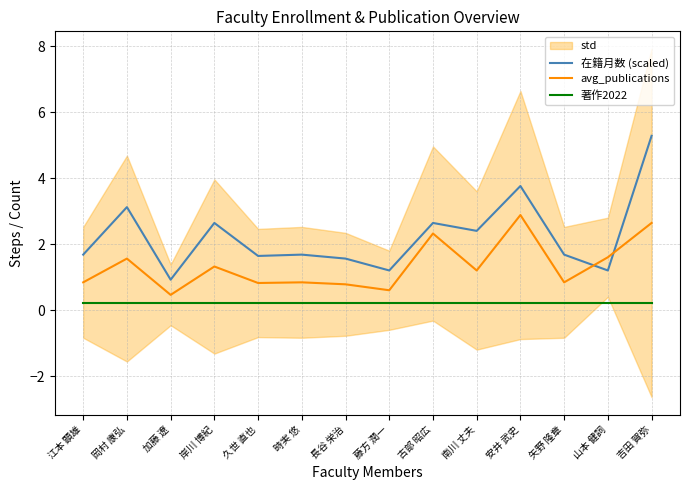

True or false: avg_publications and 著作2022 cross at least once.

False